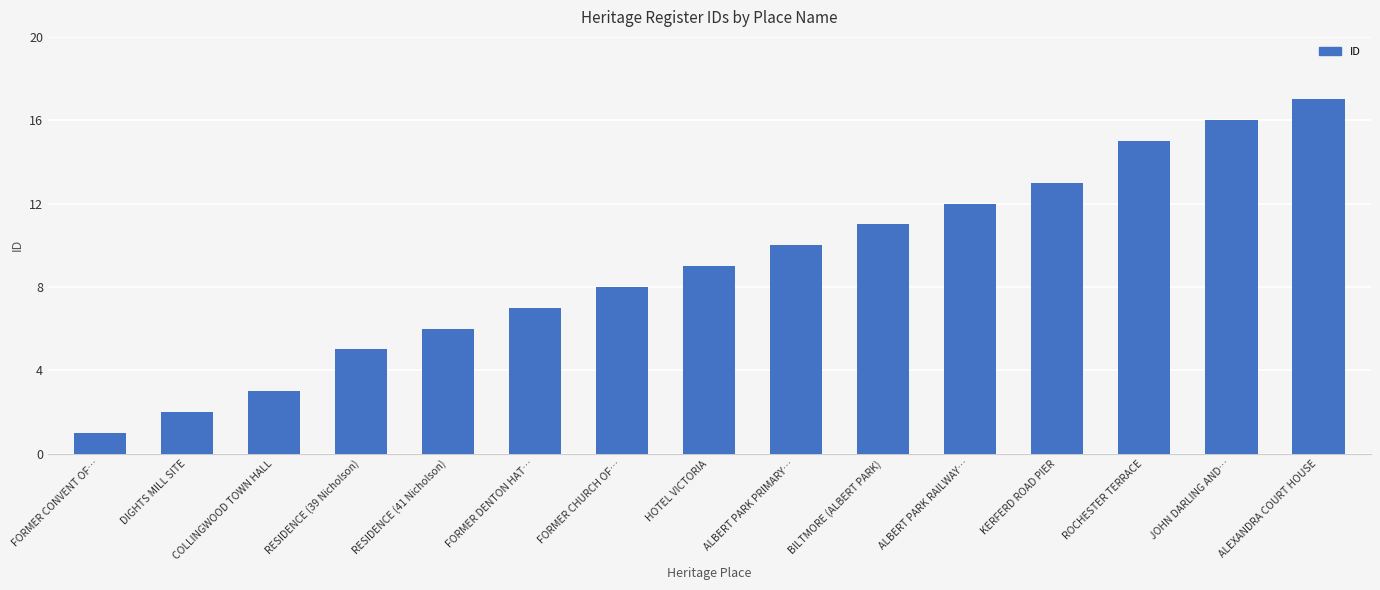

Where is the data nearest to the value 9?

HOTEL VICTORIA